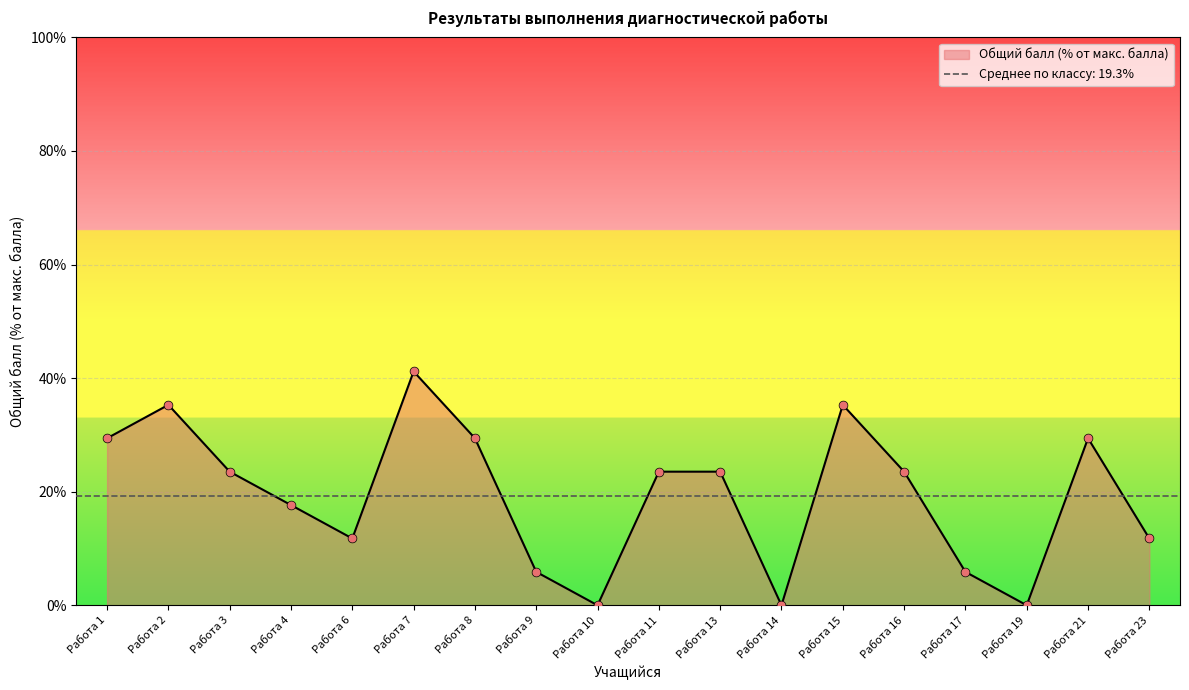

Approximately how many times larger is the value at Работа 9 compared to Работа 3?

0.2